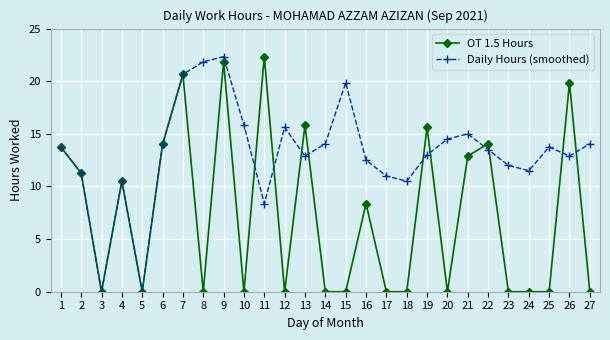

At which category is the sum across all series the highest?

9